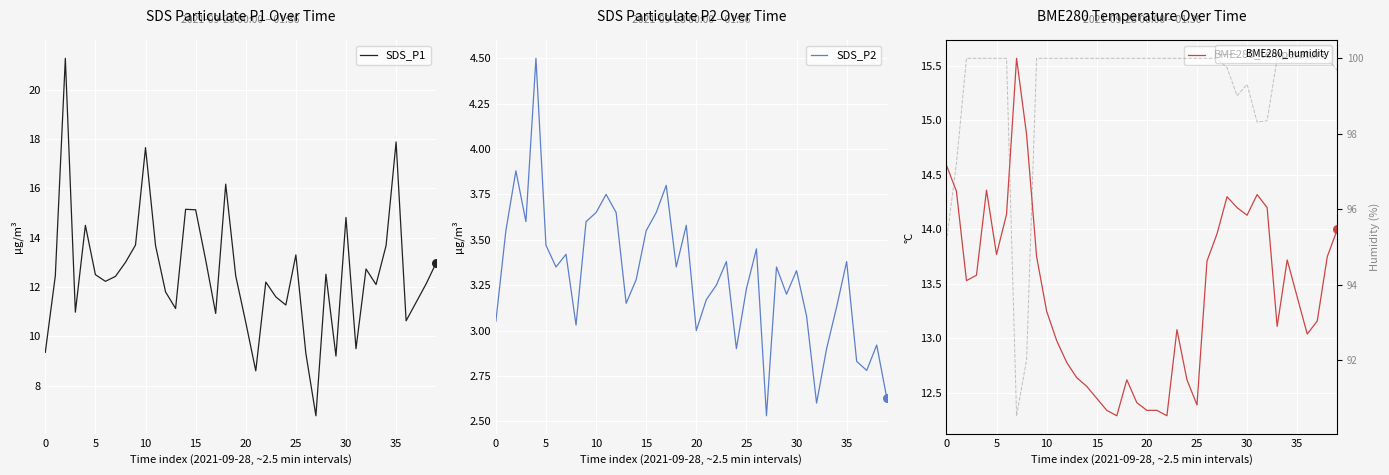

Which series contains the lowest Y value?

SDS_P2